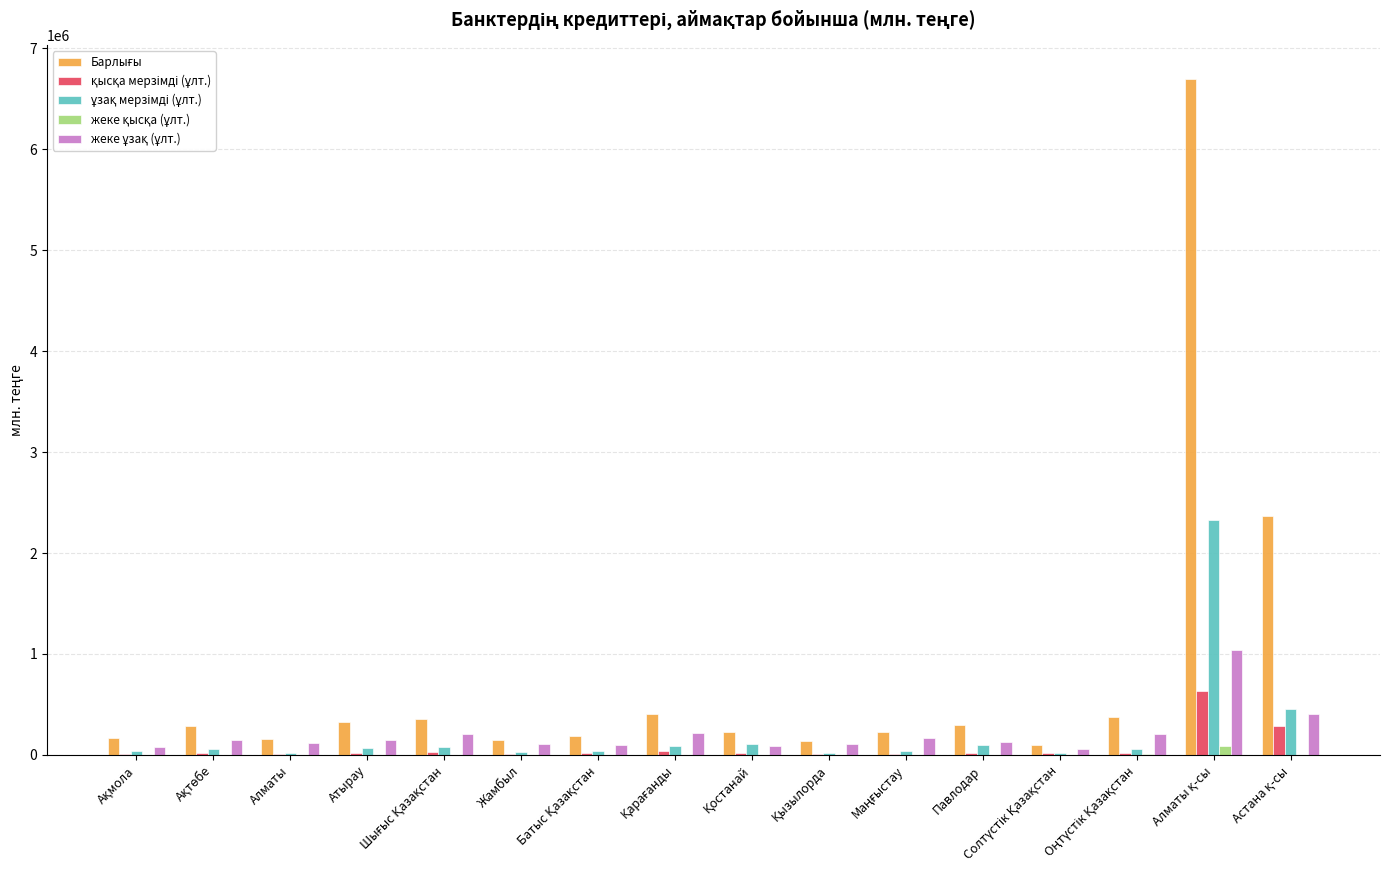

Count the number of data series in this chart.

5